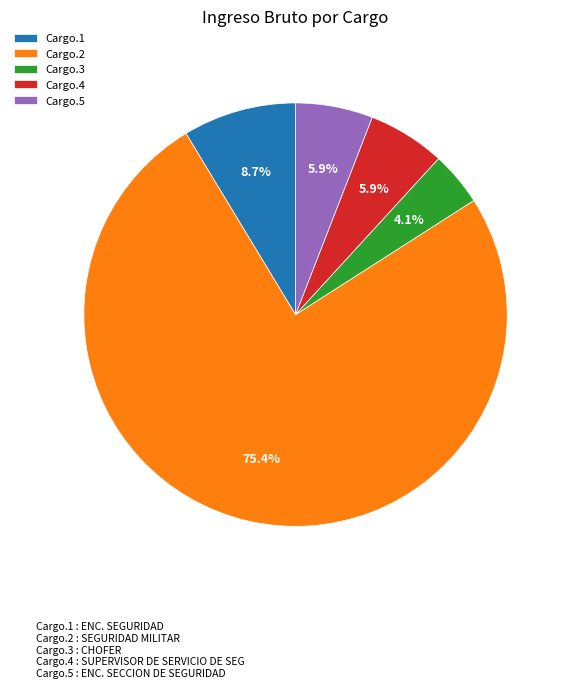

Which category has the smallest portion of the pie?

Cargo.3